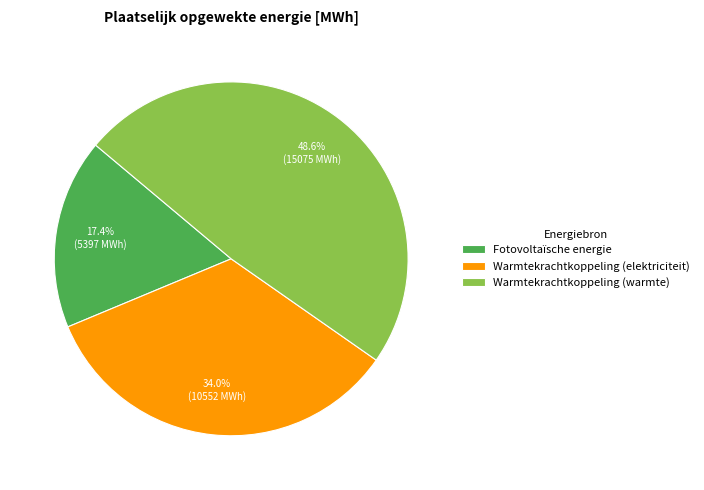

How many slices are in this pie chart?

3